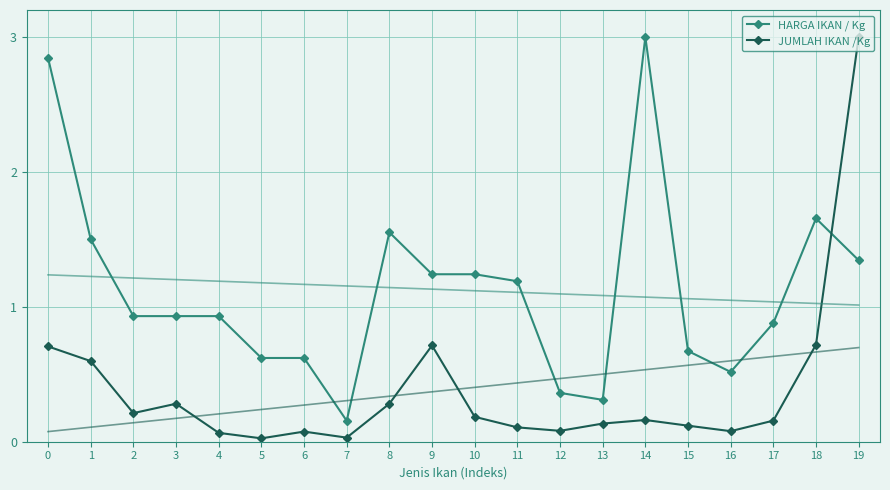

Where is JUMLAH IKAN /Kg nearest to the value 1?

18